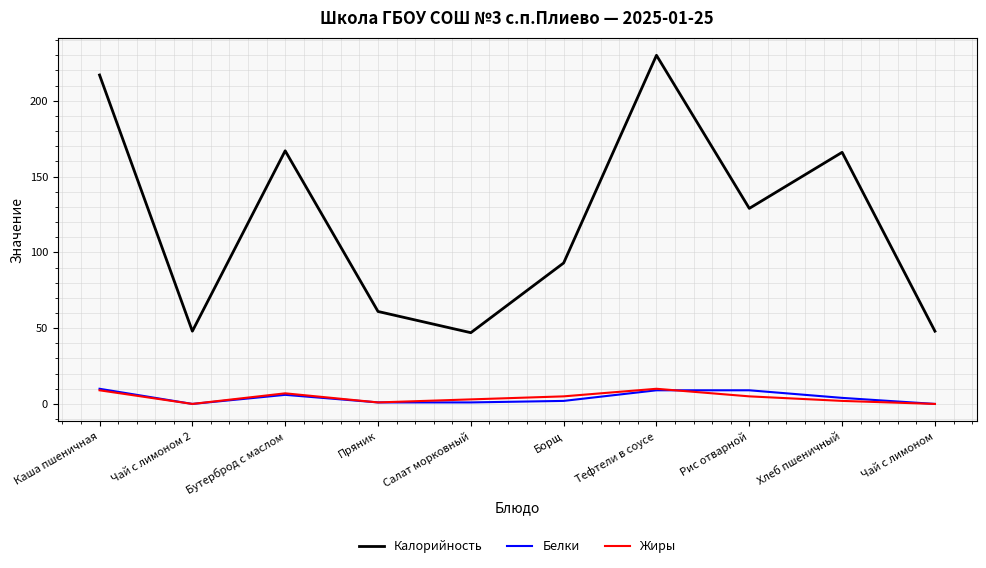

At which label is Калорийность closest to 138?

Рис отварной